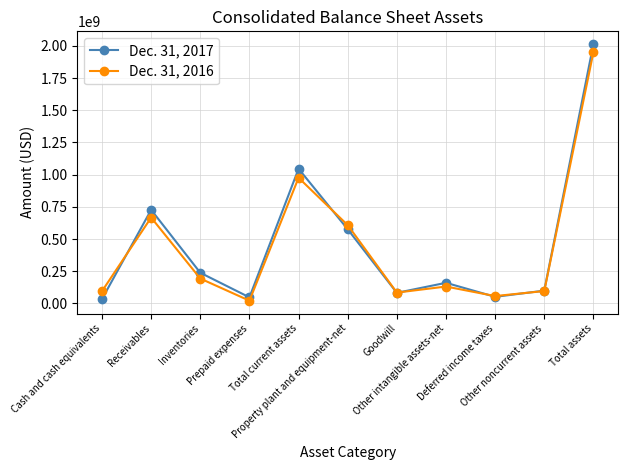

True or false: Dec. 31, 2017 and Dec. 31, 2016 cross at least once.

True